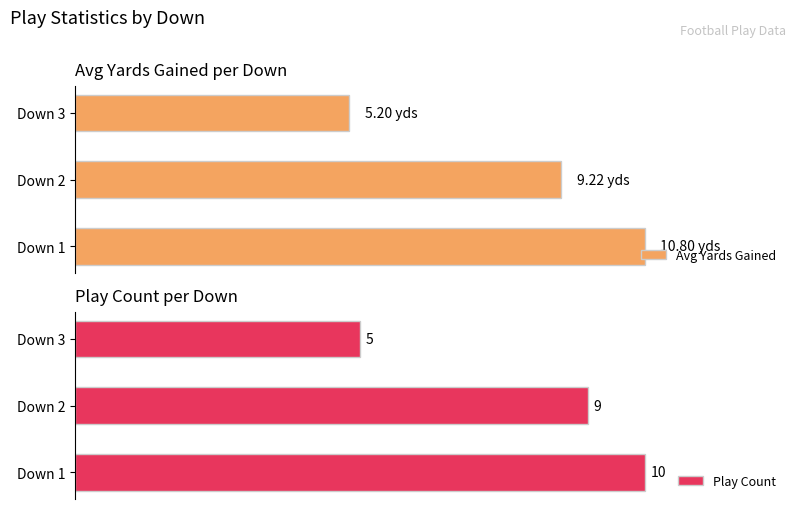

At how many categories does at least one series exceed 6?

2